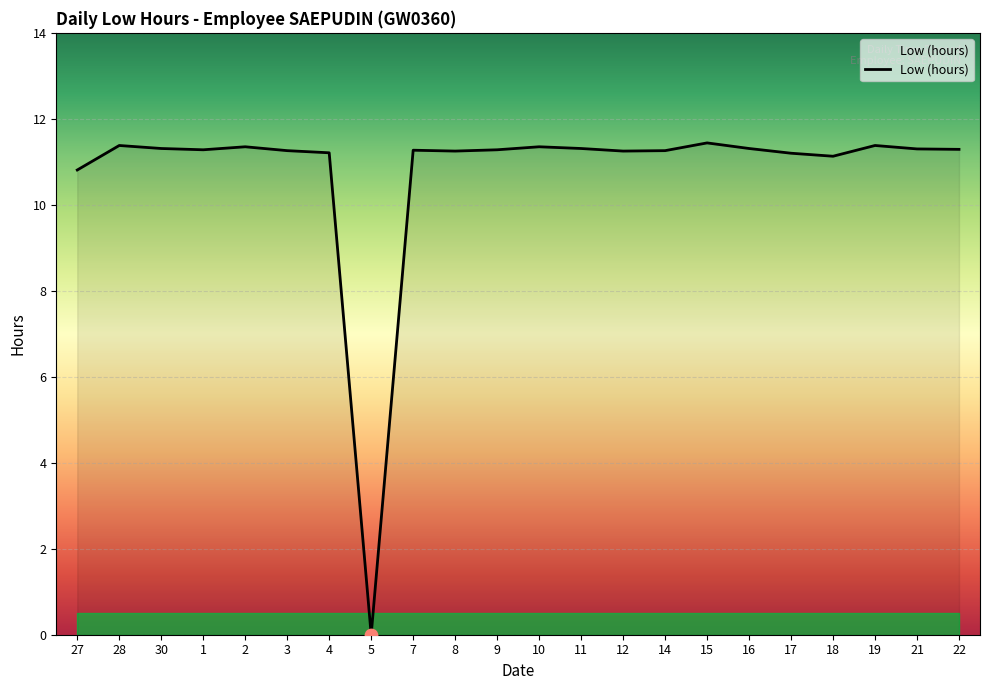

What is the change in value from 18 to 21?

+0.2